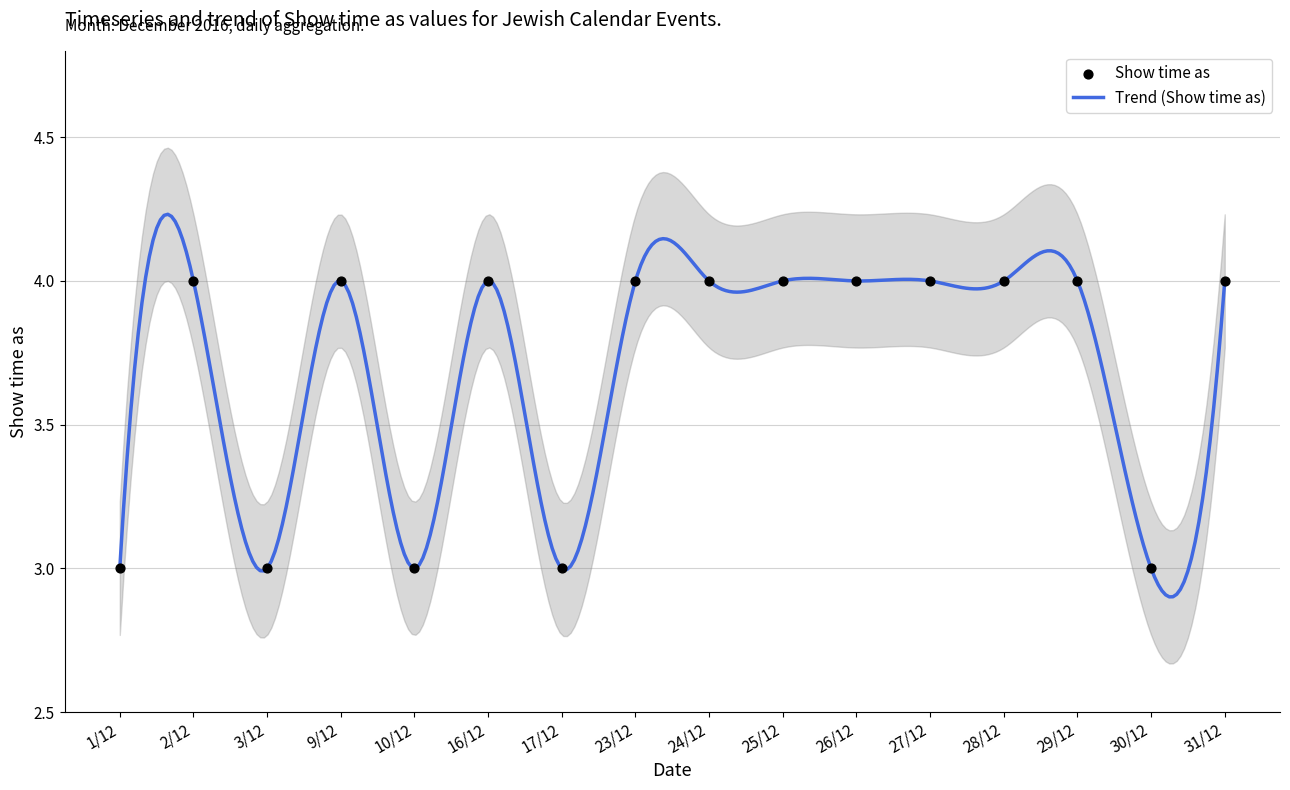

What is the change in value from 1/12 to 2/12?

+1